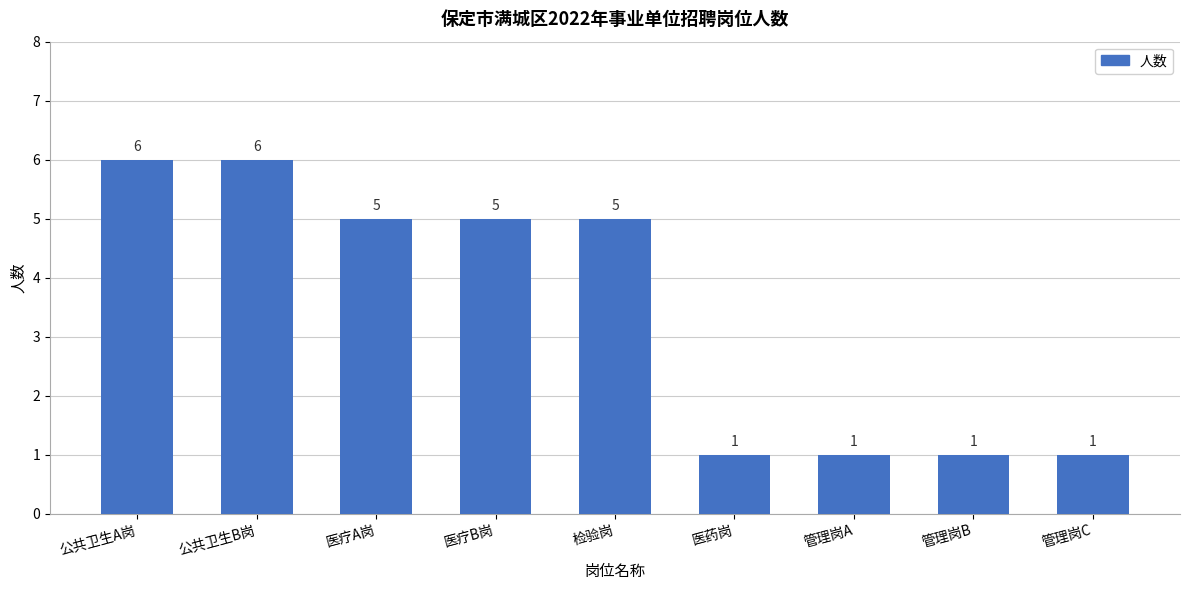

Between 公共卫生A岗 and 检验岗, which is larger?

公共卫生A岗